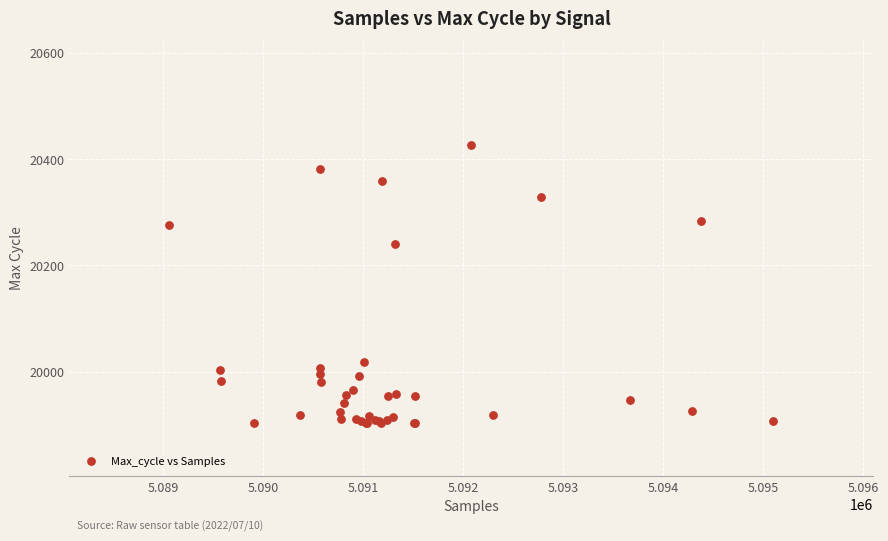

What Y value in the scatter plot is closest to 20165?

20240